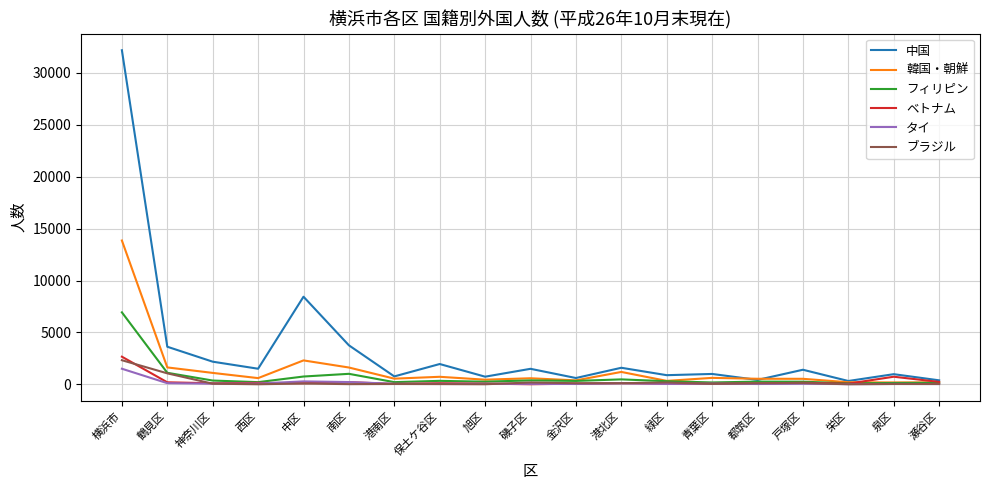

Is it true that フィリピン equals 1118 at 鶴見区?

True